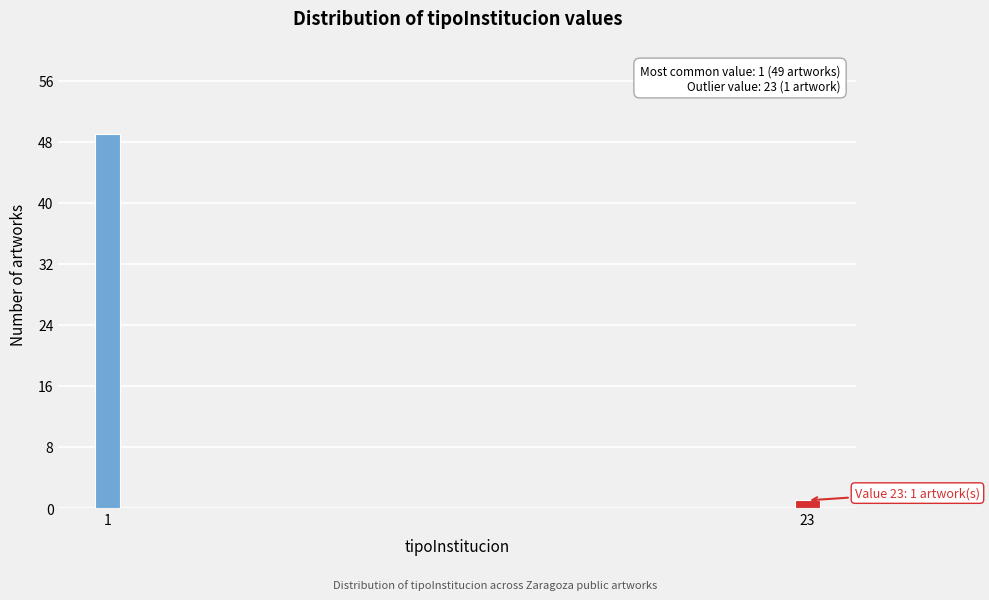

Reading left to right, extract all data points from this chart.

1=49	23=1